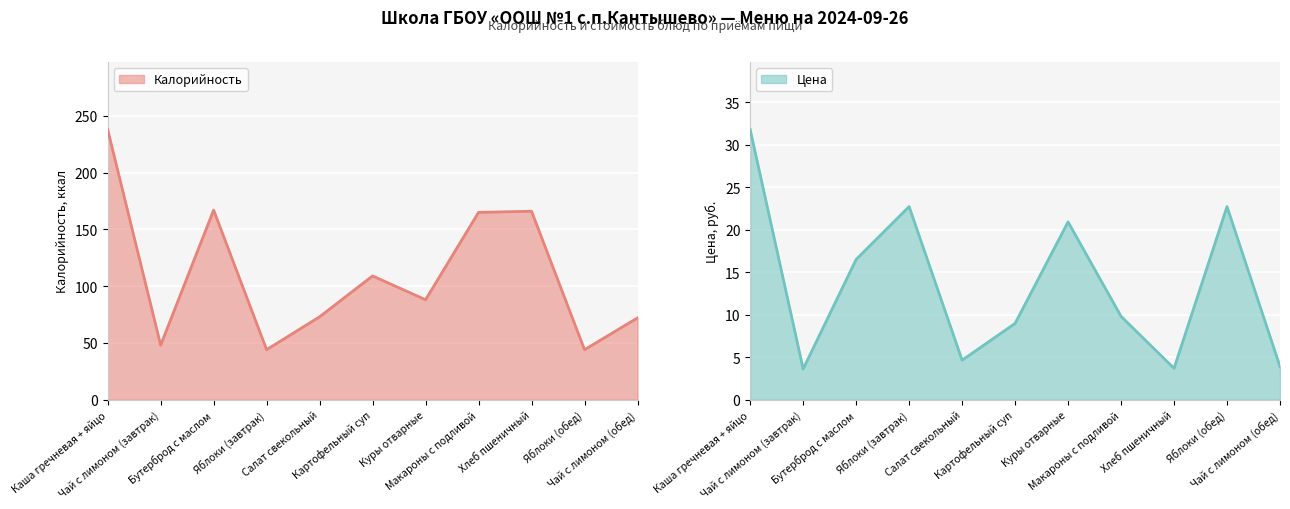

Reading left to right, transcribe all the data shown in this chart.

Калорийность: 238.0	48.0	167.0	44.0	73.0	109.0	88.0	165.0	166.0	44.0	72.0
Цена: 31.8	3.6	16.5	22.7	4.6	9.0	20.9	9.8	3.7	22.7	3.9